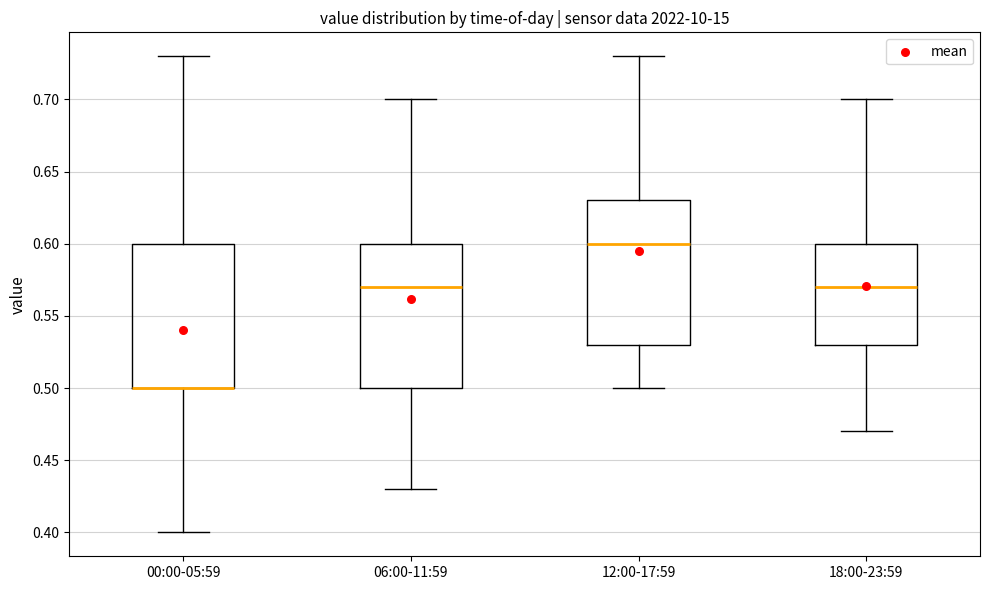

Reading left to right, read every box against the y-axis: the position of its median line, the range the box covers, and the ends of its whiskers. The values are not printed on the chart, so give them approximately, as read against the axis.

00:00-05:59: median 0.50 (drawn on the box's lower edge), box 0.50 to 0.60, whiskers 0.40 to 0.73
06:00-11:59: median 0.57, box 0.50 to 0.60, whiskers 0.43 to 0.70
12:00-17:59: median 0.60, box 0.53 to 0.63, whiskers 0.50 to 0.73
18:00-23:59: median 0.57, box 0.53 to 0.60, whiskers 0.47 to 0.70